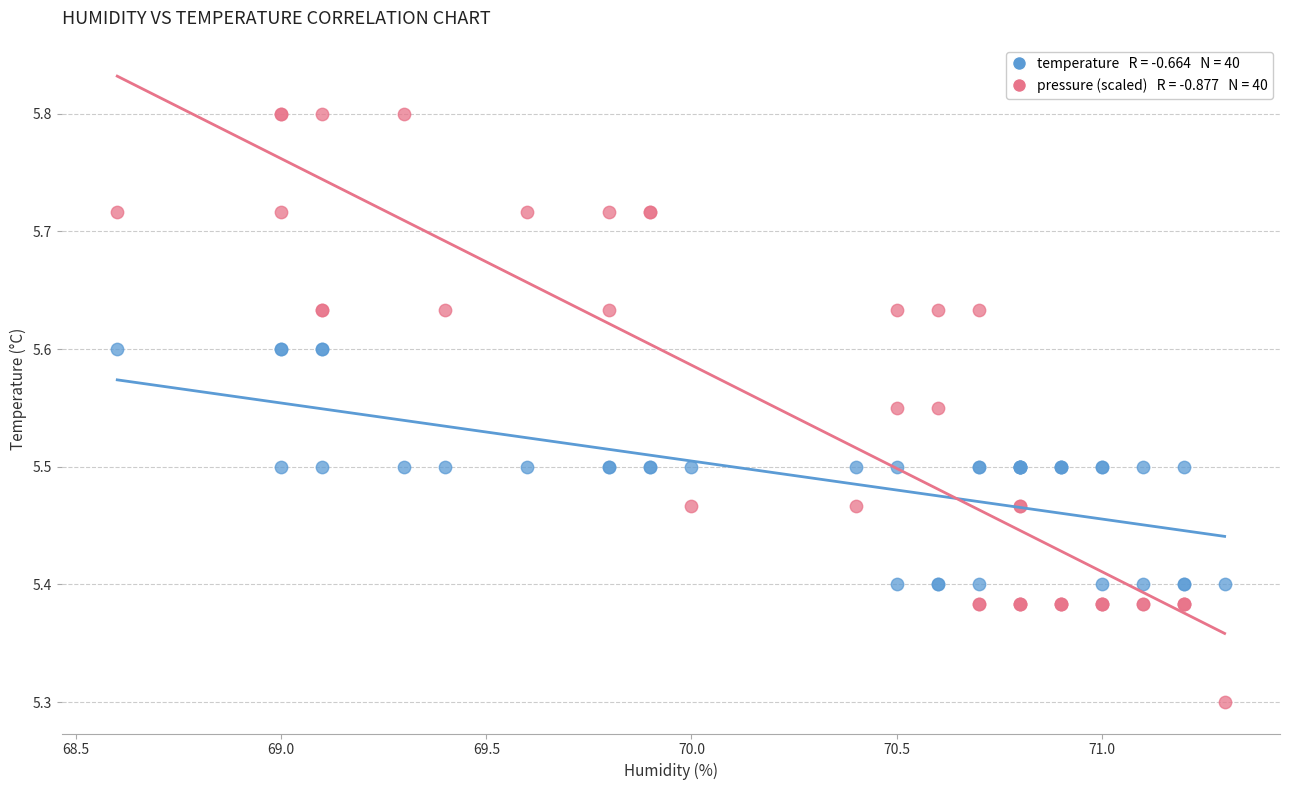

Across all series, what Y value is closest to 5?

5.3